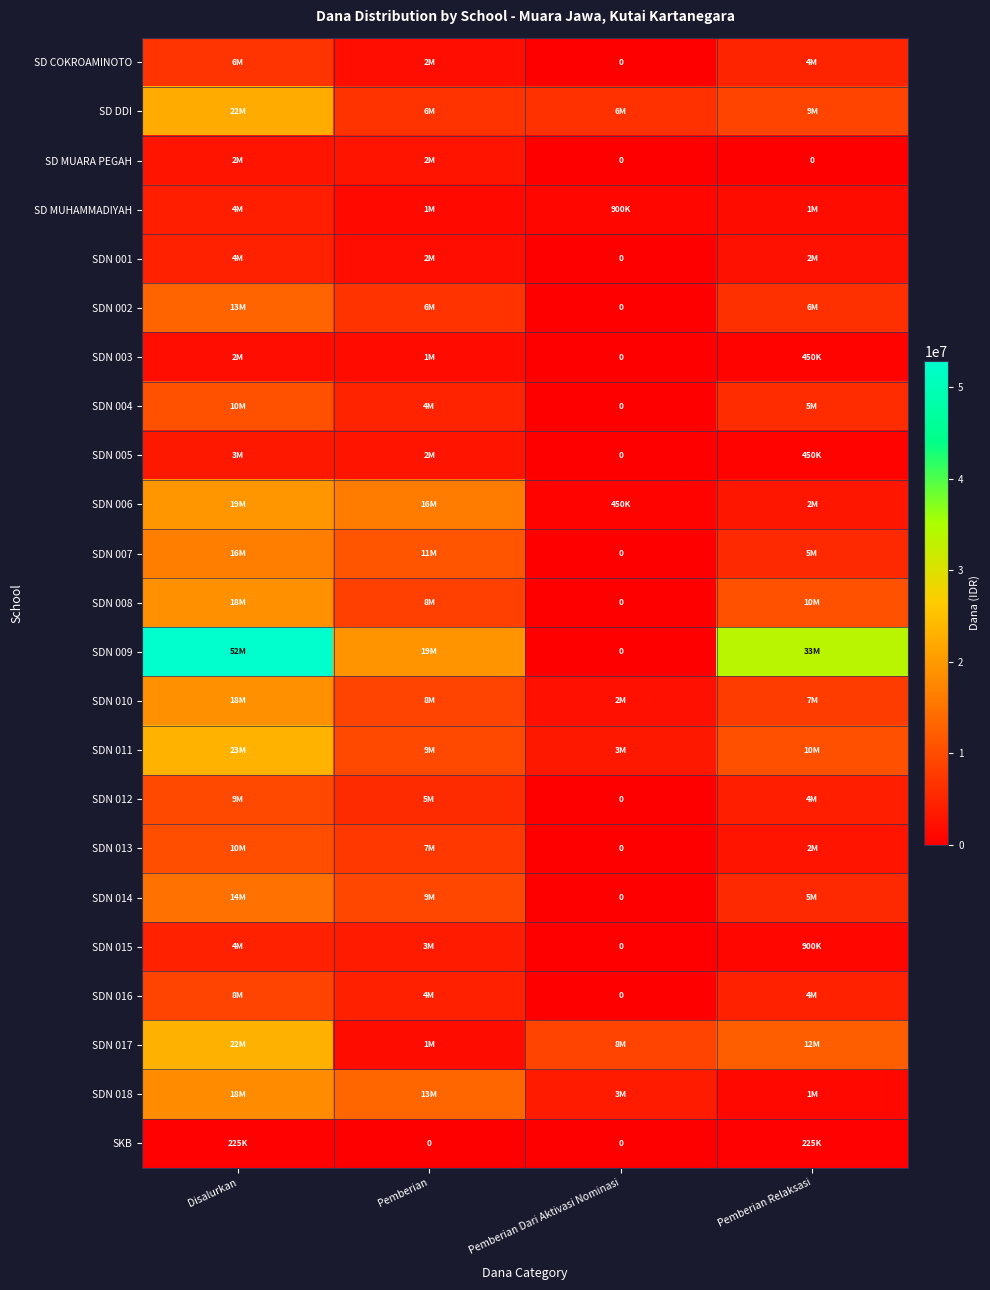

Between Disalurkan and Pemberian, which is larger?

Disalurkan